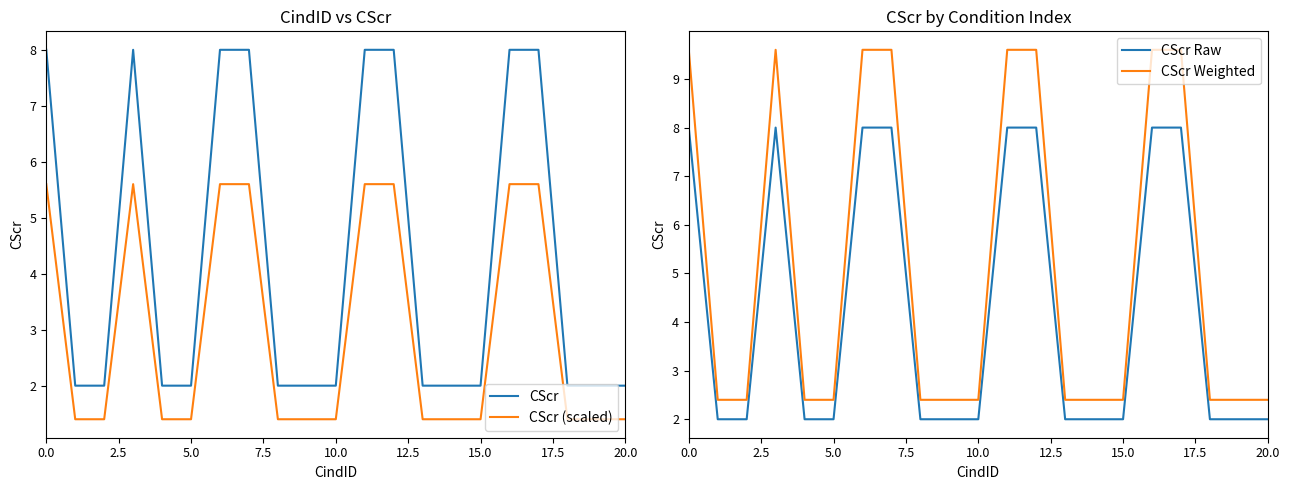

At 17, list the series in order from smallest to largest.

CScr (scaled), CScr, CScr Raw, CScr Weighted